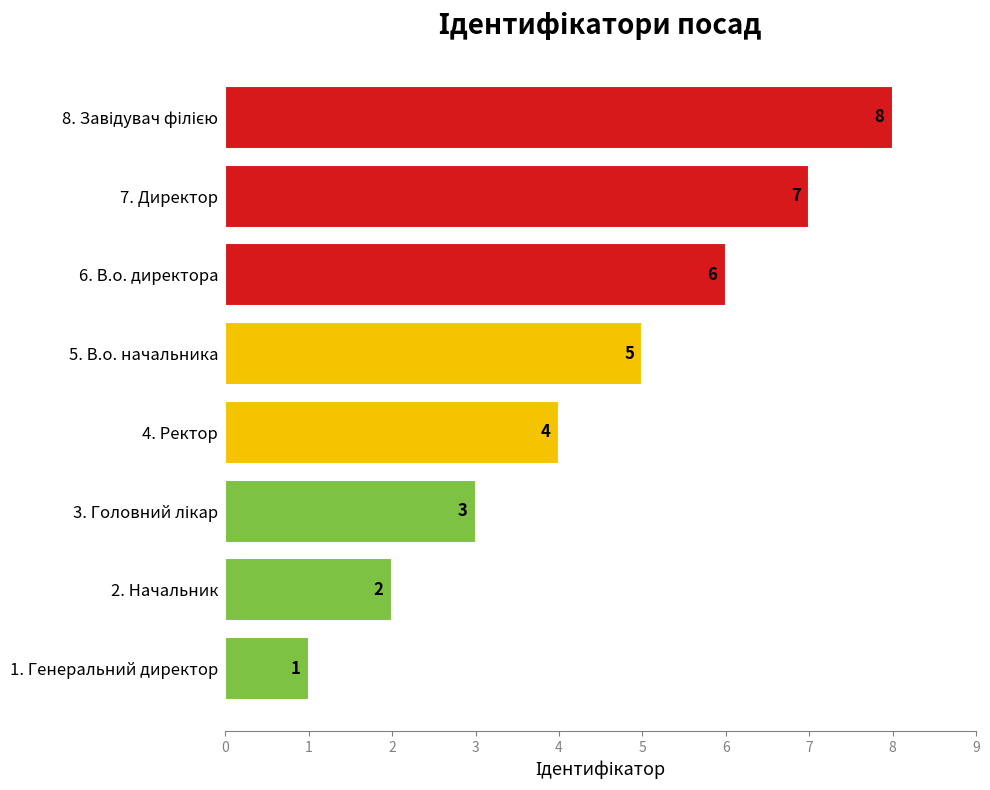

The value at 6. В.о. директора is 6. True or false?

True